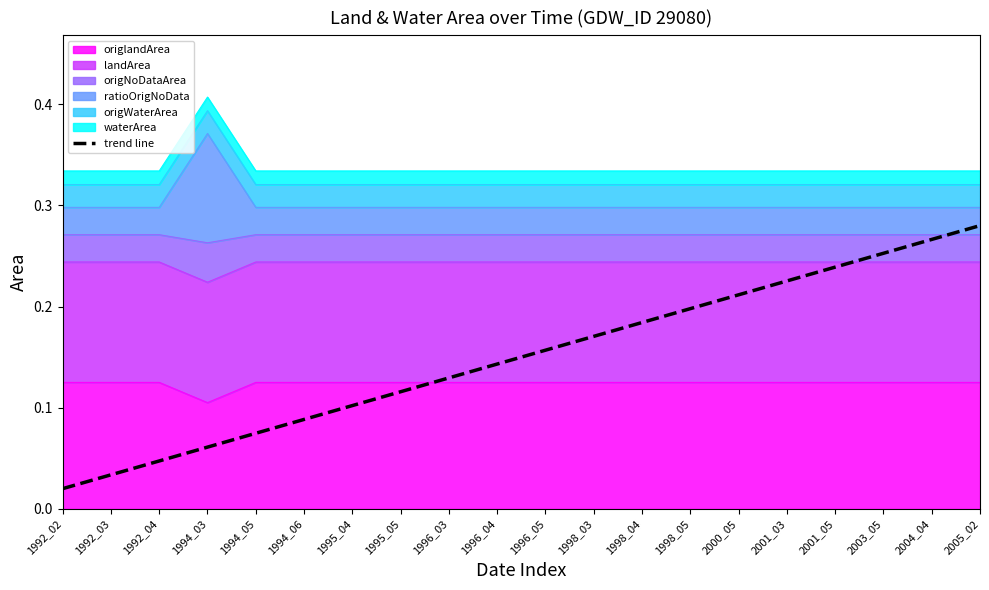

List the labels in order of value, largest first.

2005_02, 2004_04, 2003_05, 2001_05, 2001_03, 2000_05, 1998_05, 1998_04, 1998_03, 1996_05, 1996_04, 1996_03, 1995_05, 1995_04, 1994_06, 1994_05, 1994_03, 1992_04, 1992_03, 1992_02